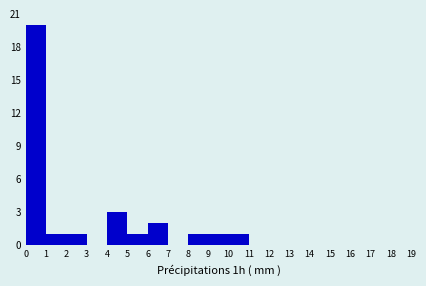

Reading left to right, list every bar in this chart as the range it spans on the x-axis followed by its height. The values are not printed on the chart, so give them approximately, as read against the axis.

0 to 1: 20
1 to 2: 1
2 to 3: 1
3 to 4: 0
4 to 5: 3
5 to 6: 1
6 to 7: 2
7 to 8: 0
8 to 9: 1
9 to 10: 1
10 to 11: 1
11 to 12: 0
12 to 13: 0
13 to 14: 0
14 to 15: 0
15 to 16: 0
16 to 17: 0
17 to 18: 0
18 to 19: 0